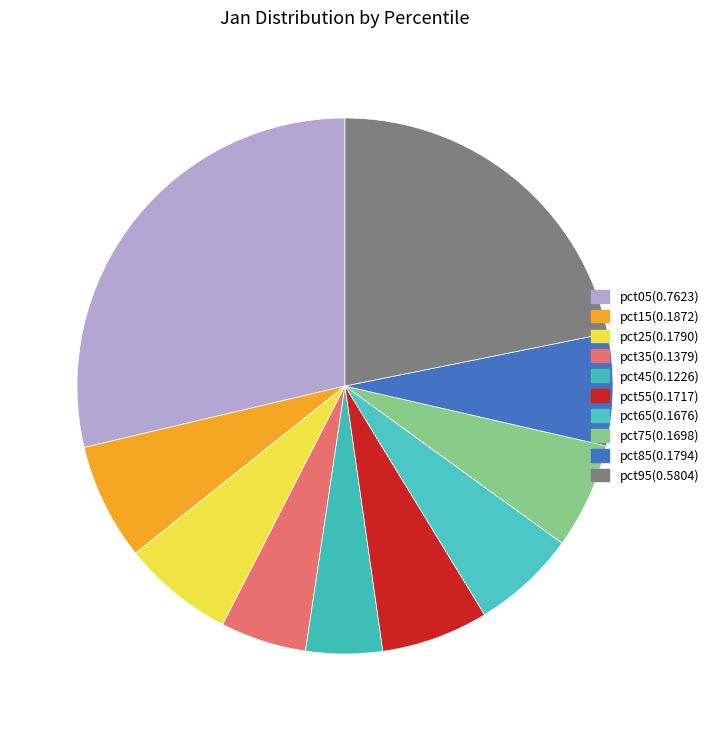

What percentage do pct75 and pct05 together represent?

35.1%